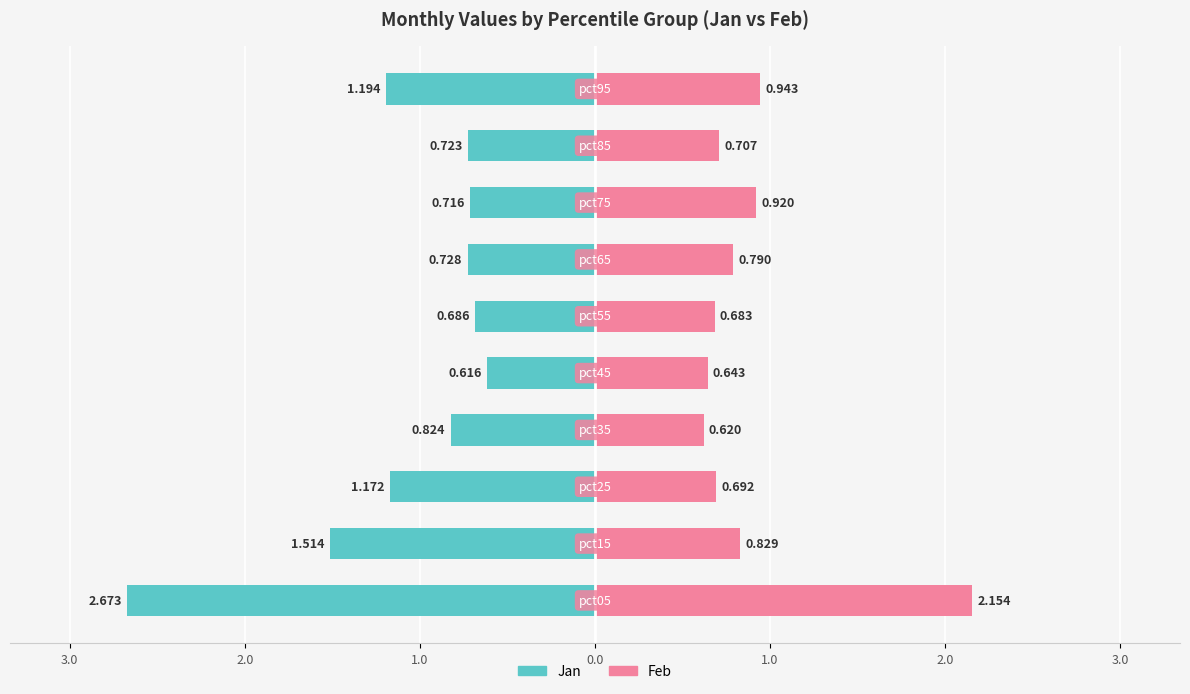

What is the difference between the highest and lowest values at 1.0?

1.4